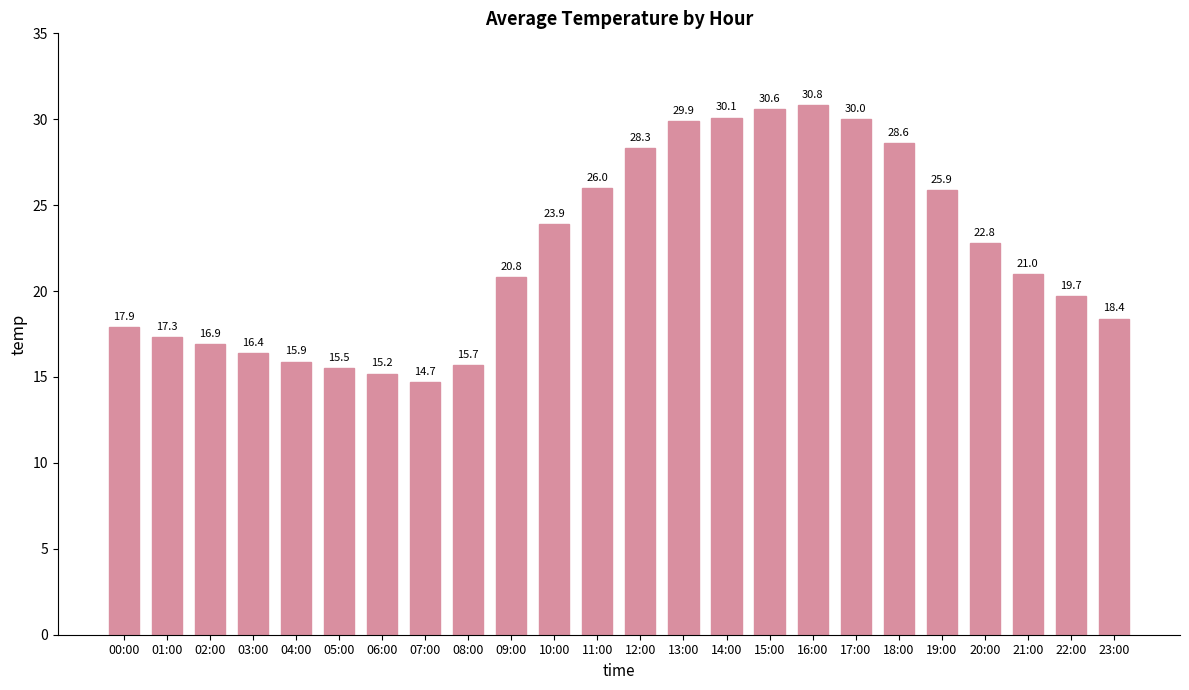

How many series are shown in this chart?

1